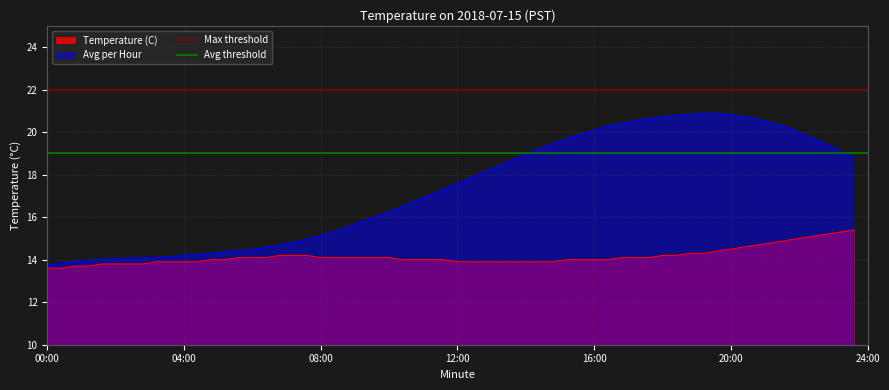

What is the highest value of the Temperature (C) series?

15.4